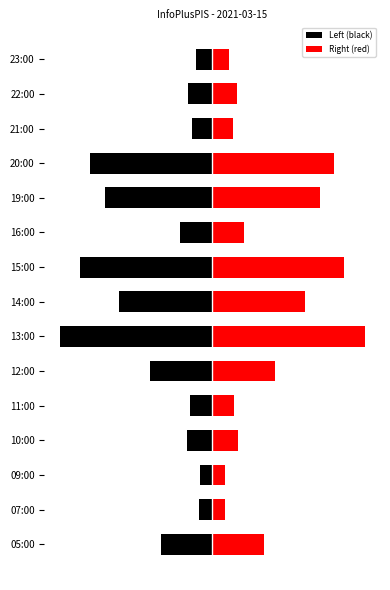

List the series in order of their overall mean, highest first.

Right (red), Left (black)